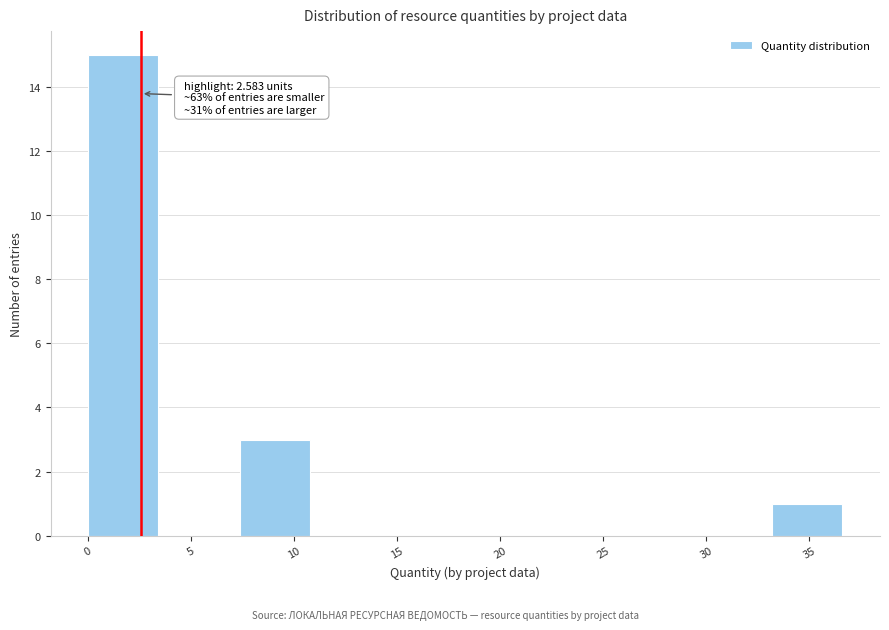

Over which range of the x-axis is the bar tallest?

0.0 to 3.5